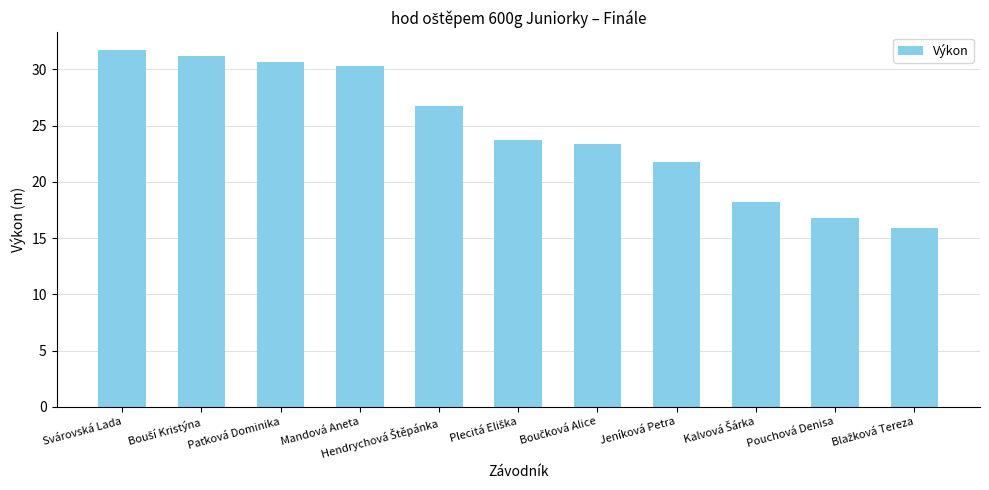

What is the value of the 3rd bar from the left?

30.7